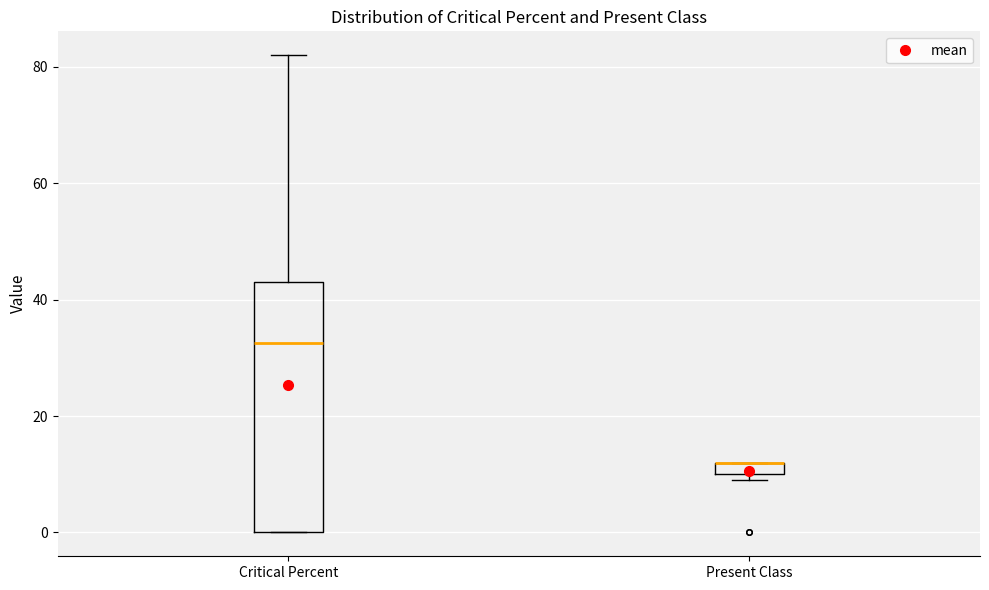

Comparing the boxes themselves (not the whiskers), which one is the tallest?

Critical Percent